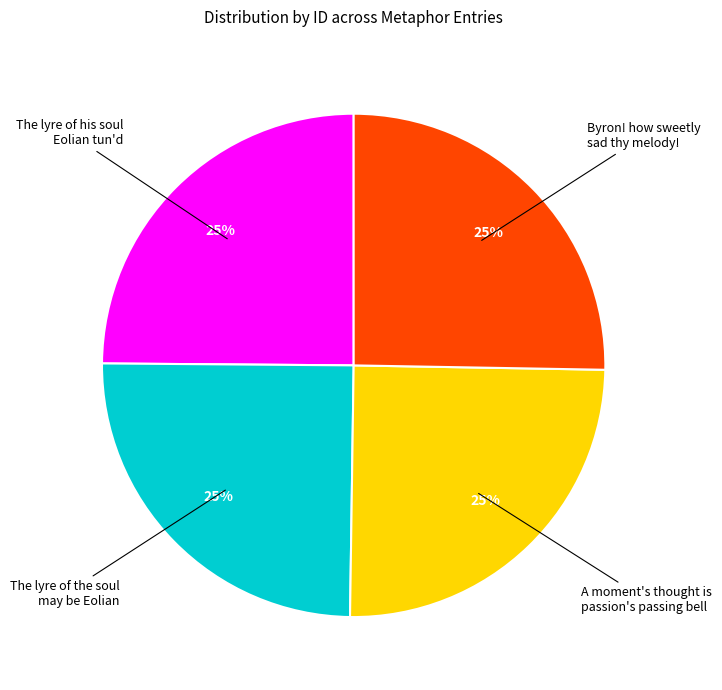

To the nearest percent, what is the average slice percentage?

25%